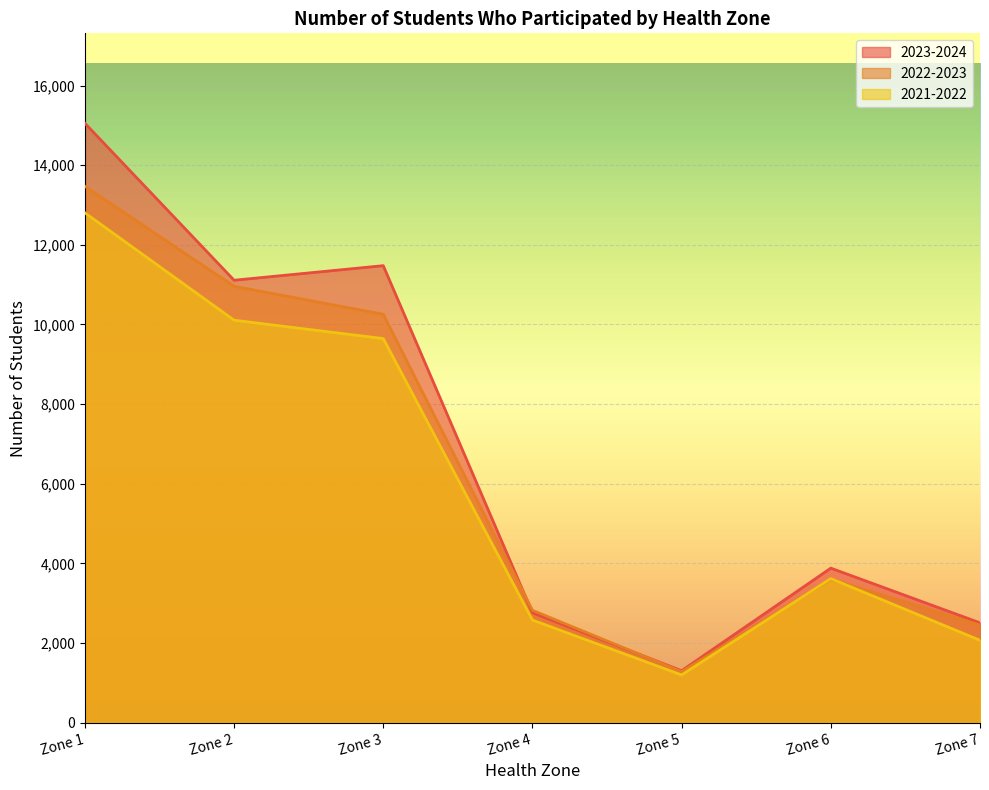

True or false: 2023-2024 and 2021-2022 intersect in this chart.

False